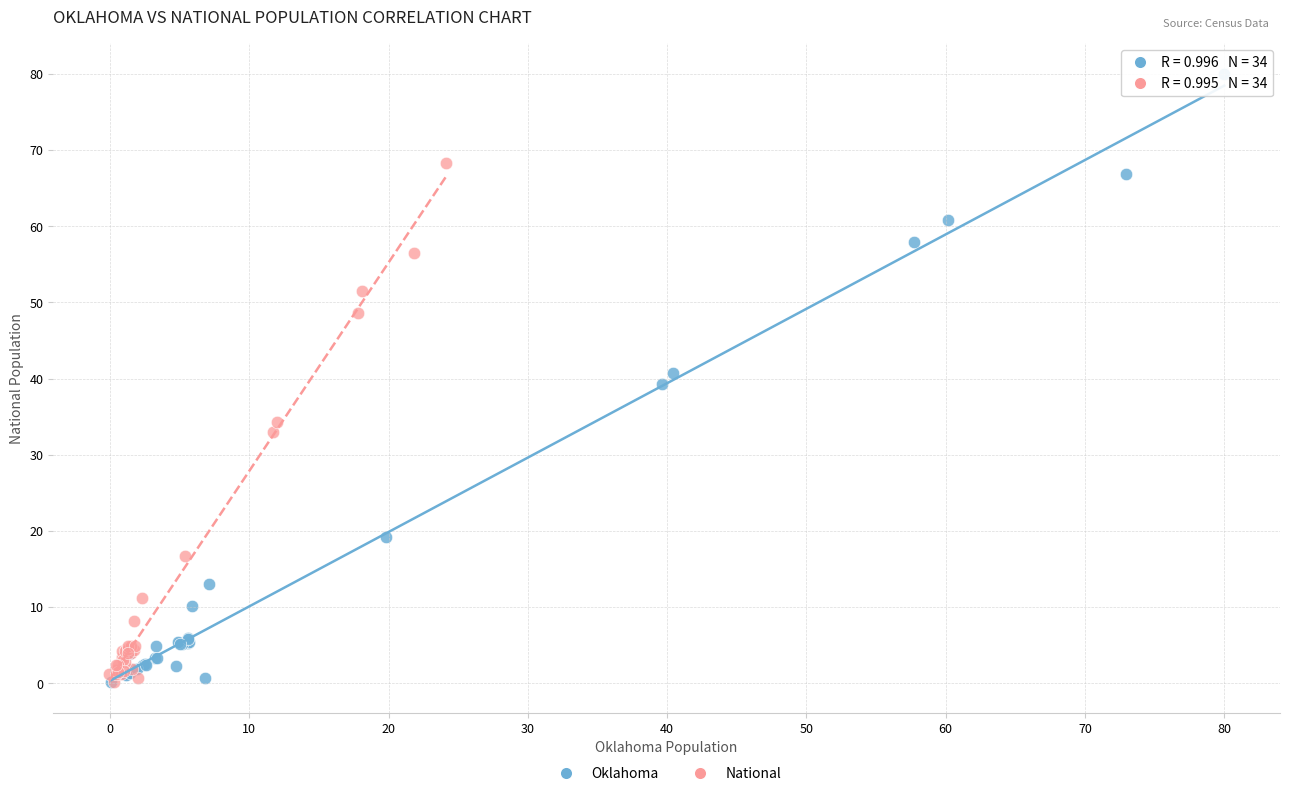

What are all the series names shown in the legend?

Oklahoma, National